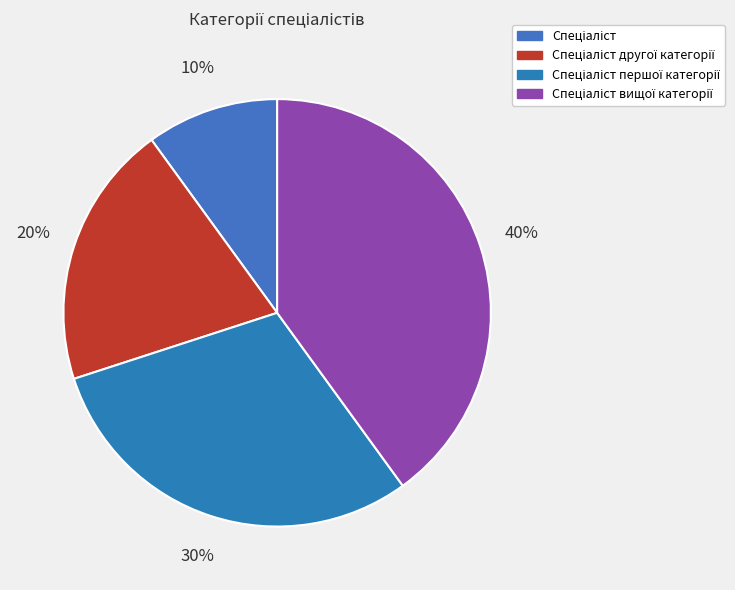

To the nearest percent, what portion does Спеціаліст першої категорії represent?

30%